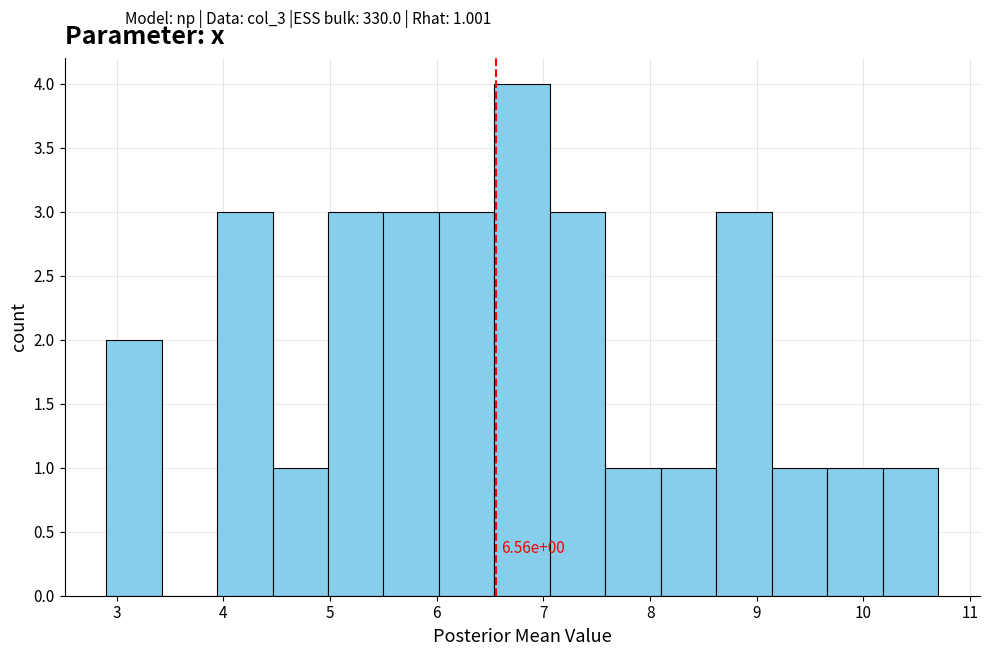

Which range on the x-axis has the tallest bar?

6.54 to 7.06